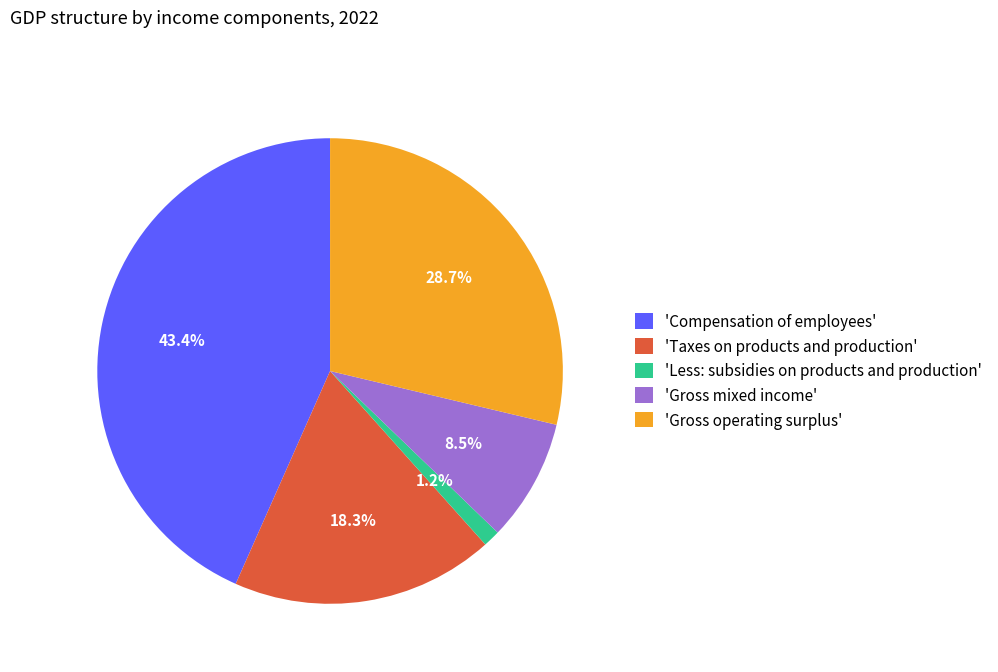

Is 'Taxes on products and production' the majority of the pie?

No